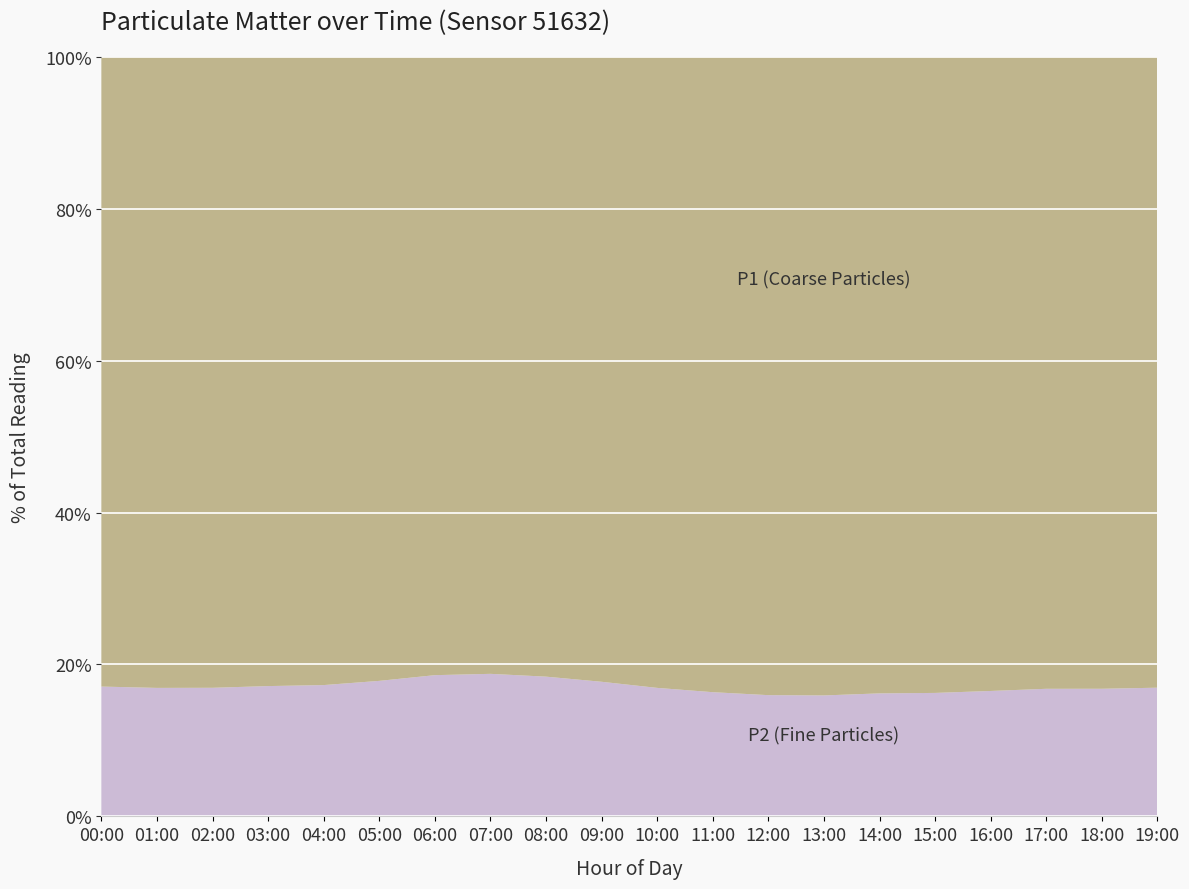

What is the total value across all series at 00:00?

100.0